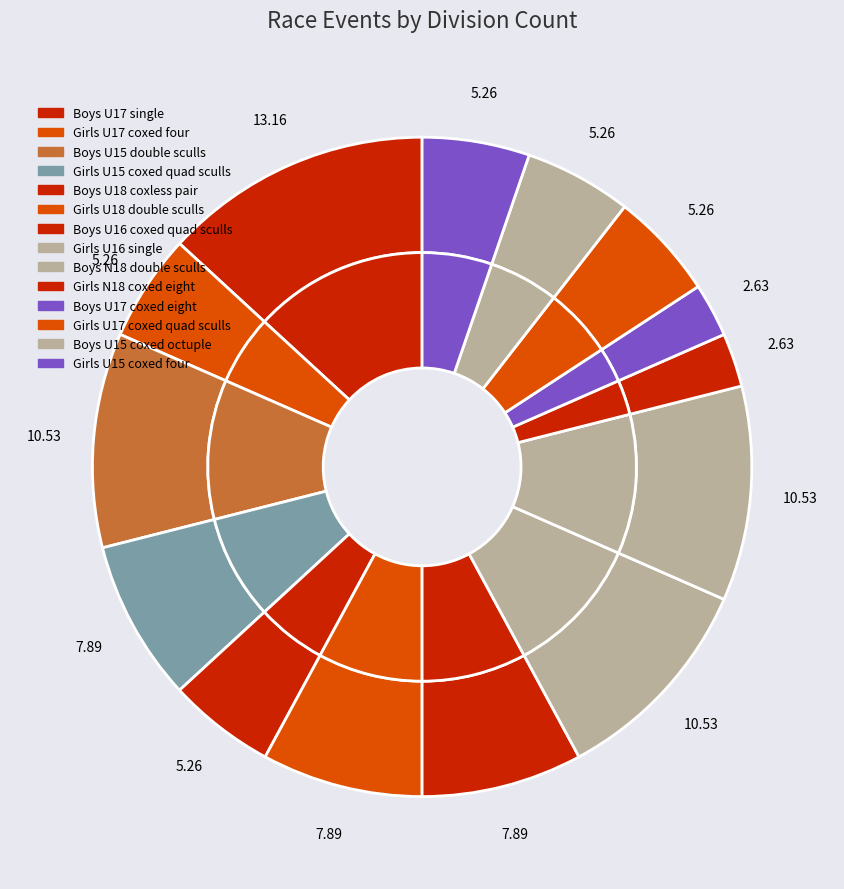

Which category has the biggest portion of the pie?

Boys U17 single